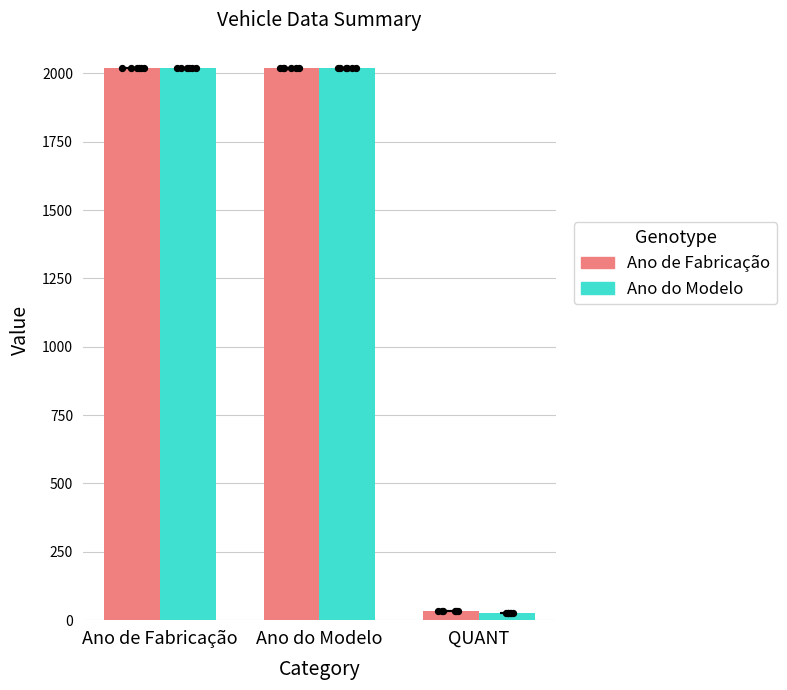

At how many categories does at least one series exceed 1636?

2